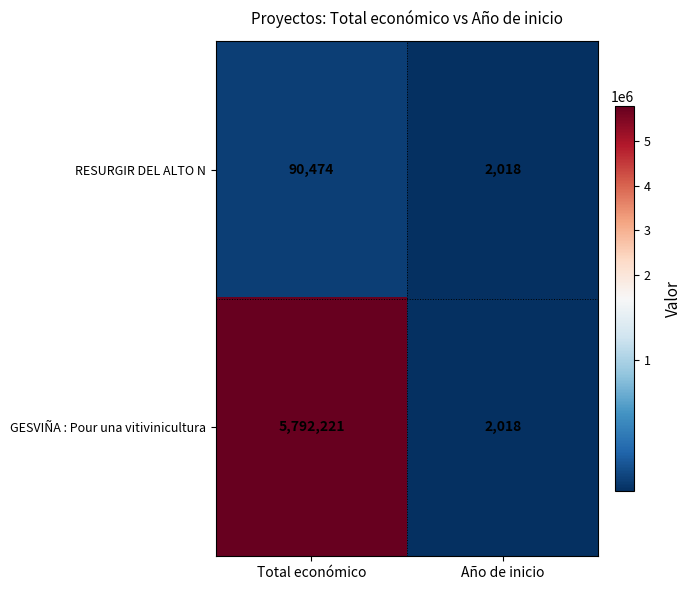

At which category is the sum across all series the highest?

Total económico